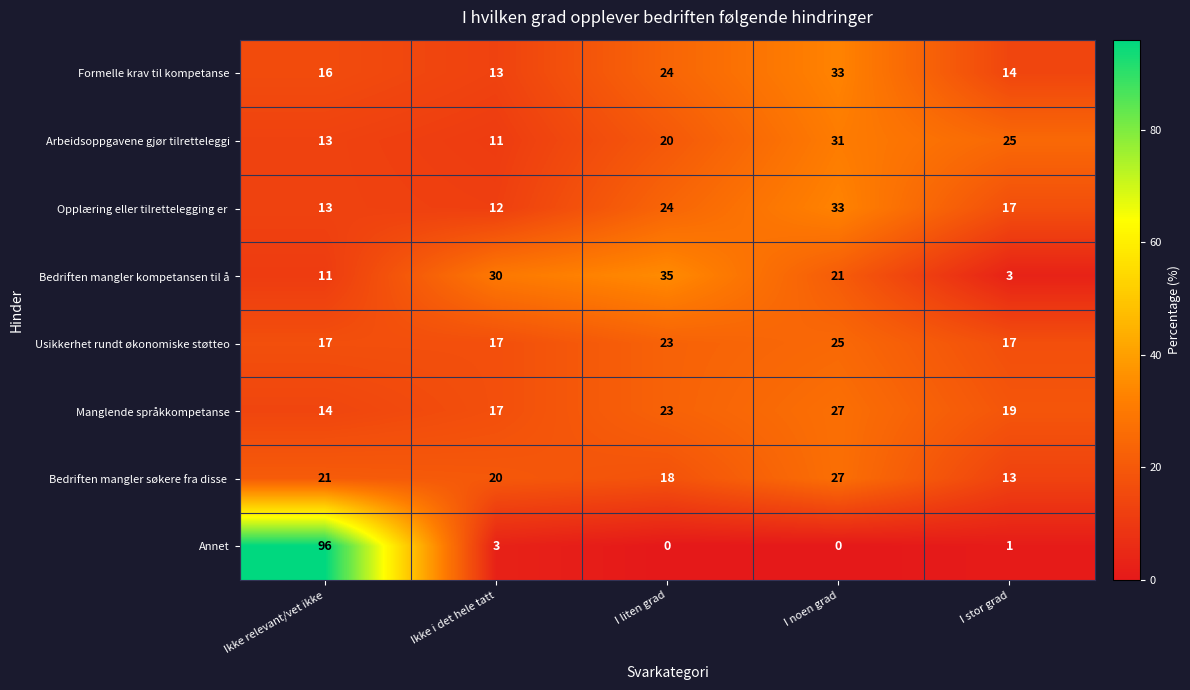

What is the sum of all Annet values?

100